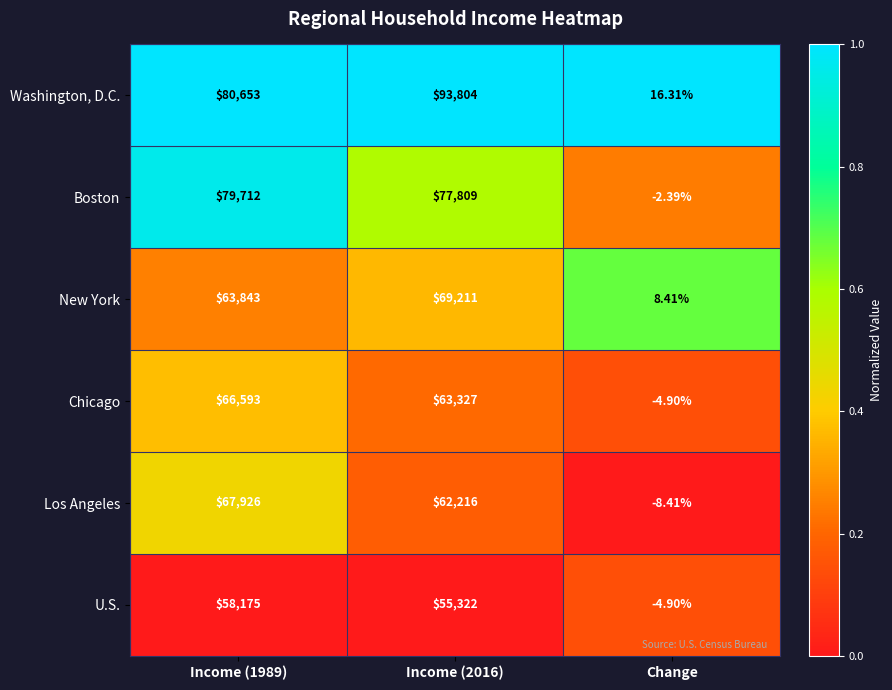

Which label corresponds to the smallest value in the chart?

Change